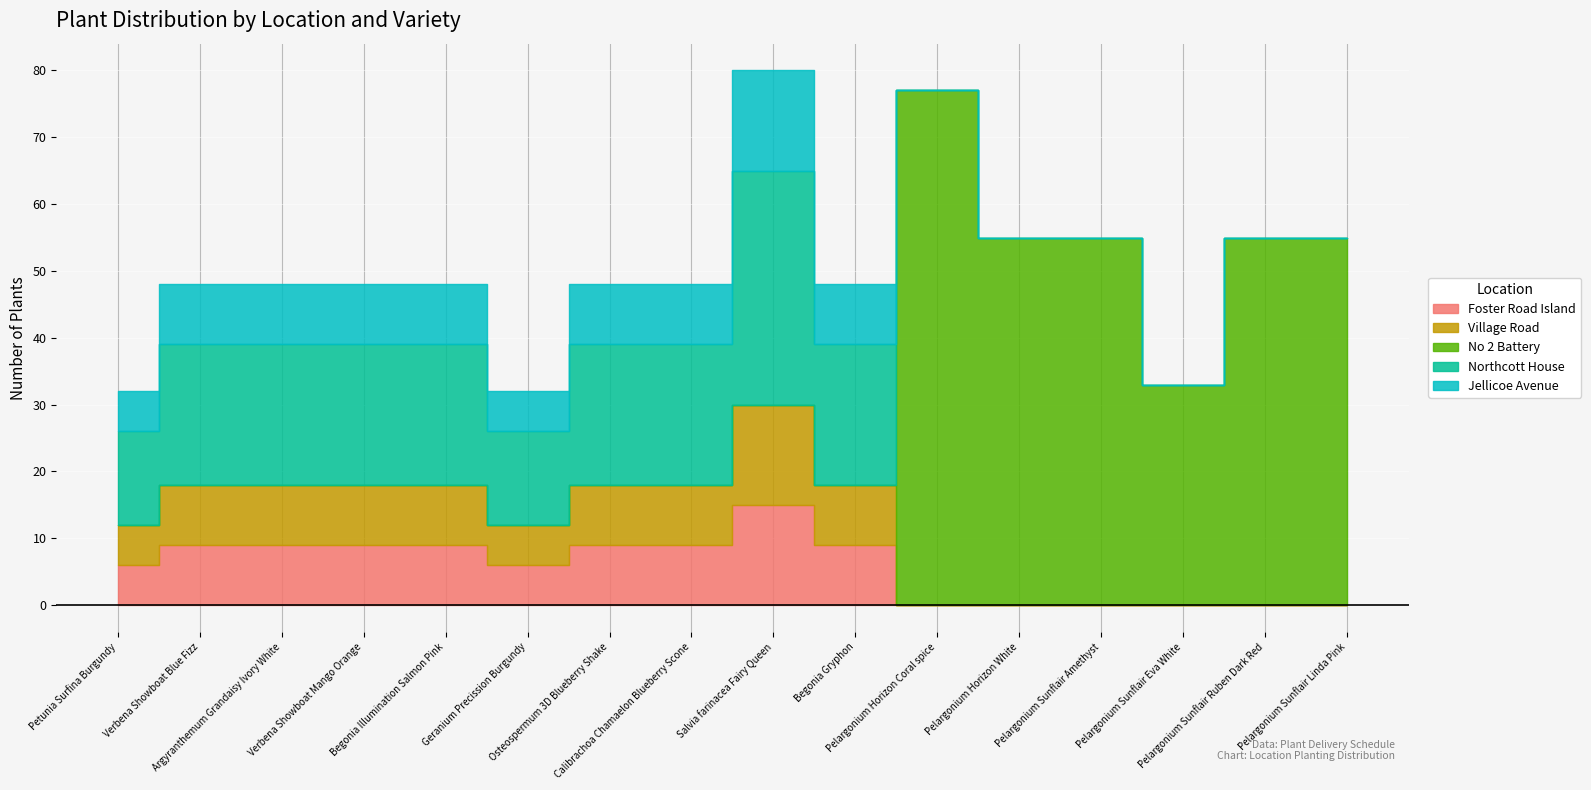

Which series has the largest range (max minus min)?

No 2 Battery